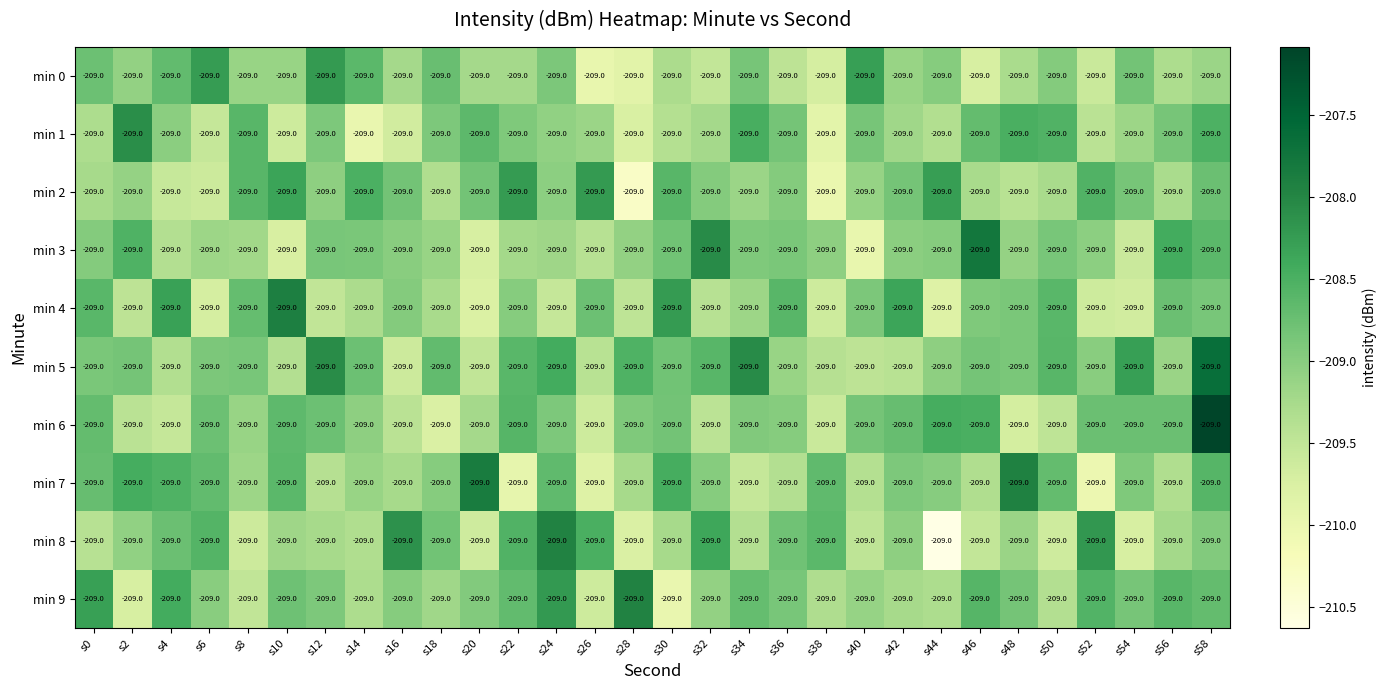

At which label does min 1 first exceed -209?

s2